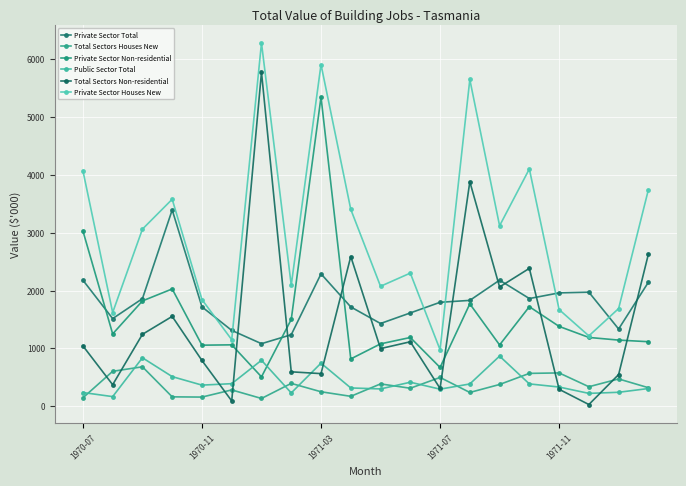

How many distinct data groups are displayed?

6